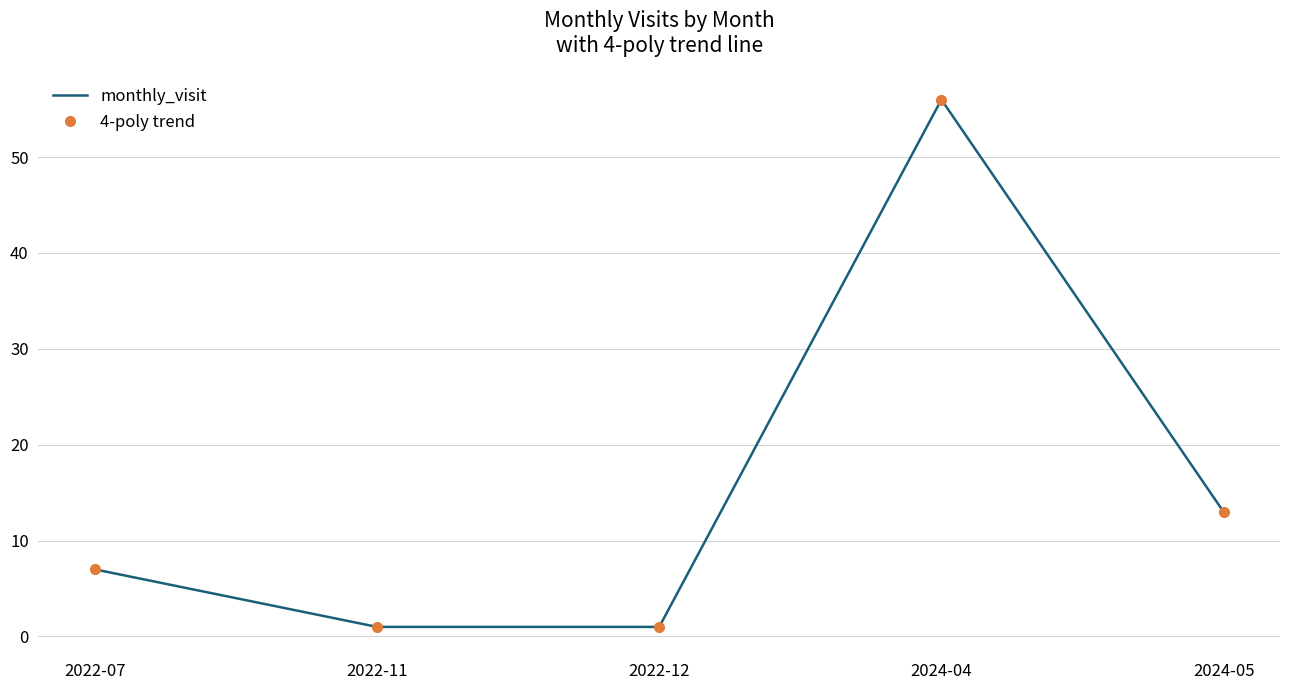

What is the sum of the 4-poly trend values at 2022-07 and 2024-04?

63.0